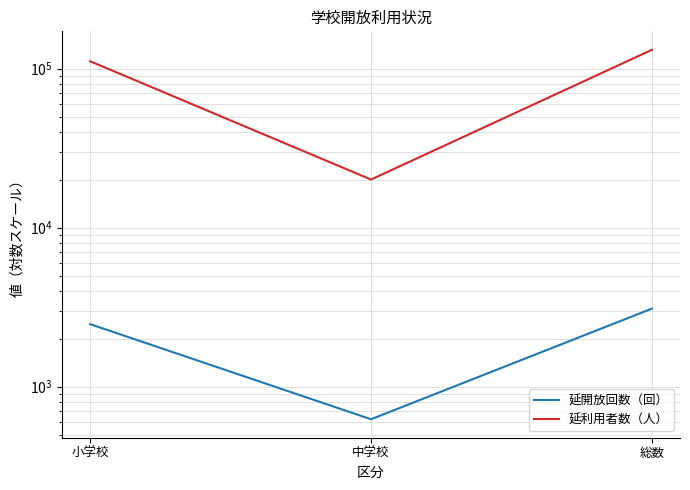

Is it true that 延開放回数（回） equals 1692 at 小学校?

False